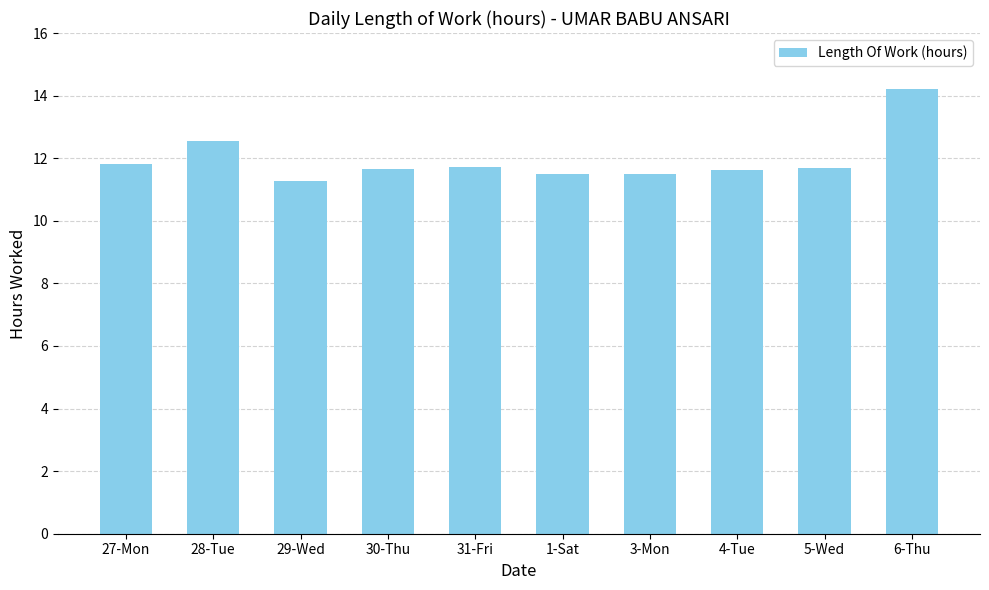

What is the label of the 4th bar from the left?

30-Thu